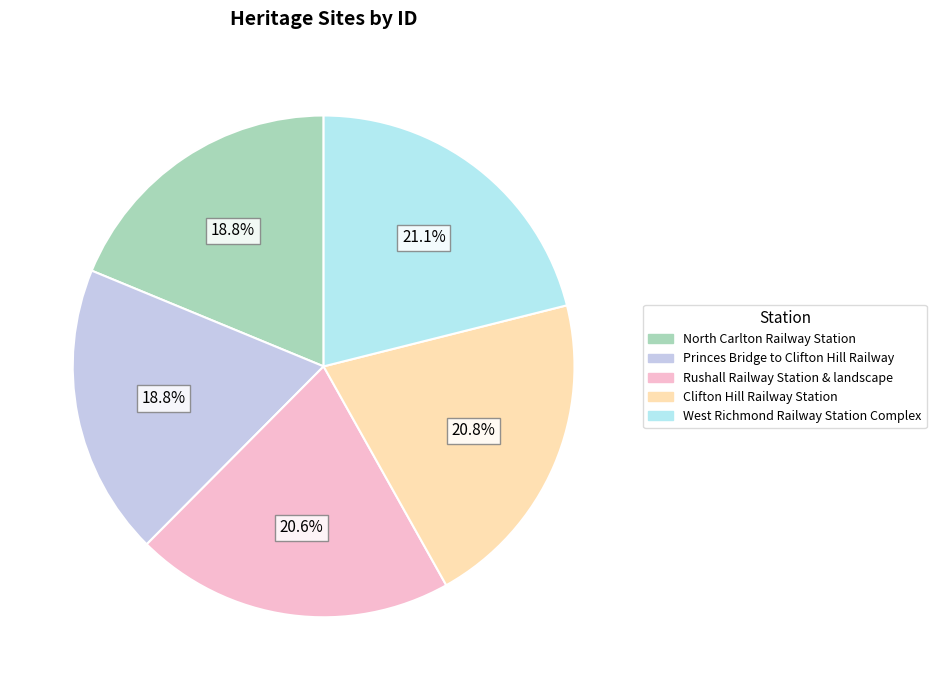

Which slice is the largest?

West Richmond Railway Station Complex